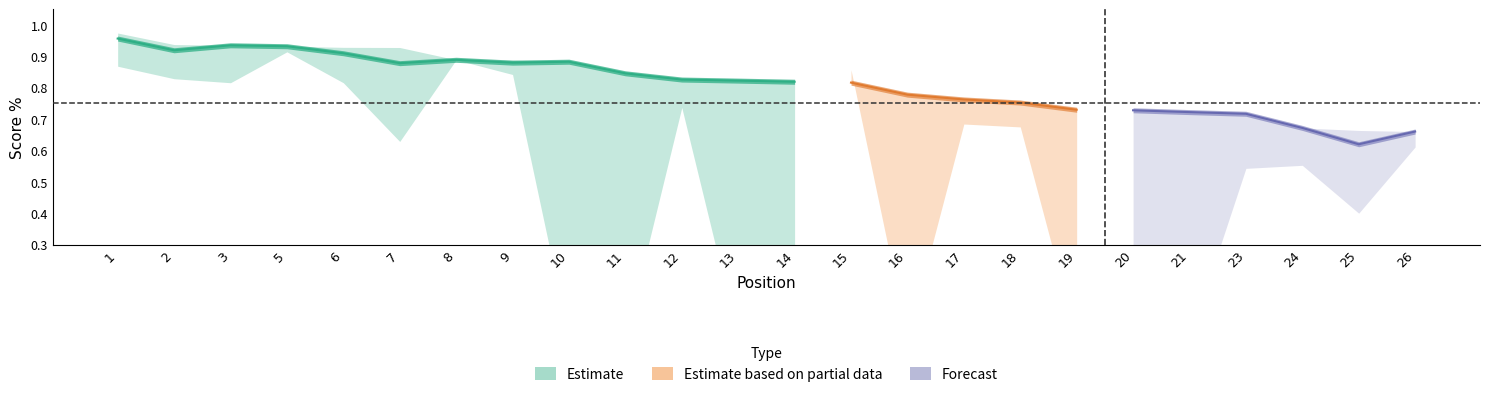

List the labels in order of Overall Average value, largest first.

1, 3, 5, 2, 6, 8, 10, 9, 7, 11, 12, 13, 14, 15, 16, 17, 18, 19, 20, 21, 23, 24, 26, 25